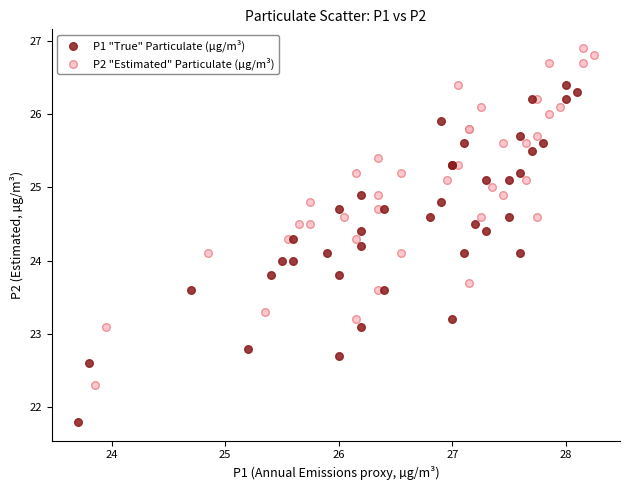

Which series contains the lowest Y value?

P1 "True" Particulate (µg/m³)